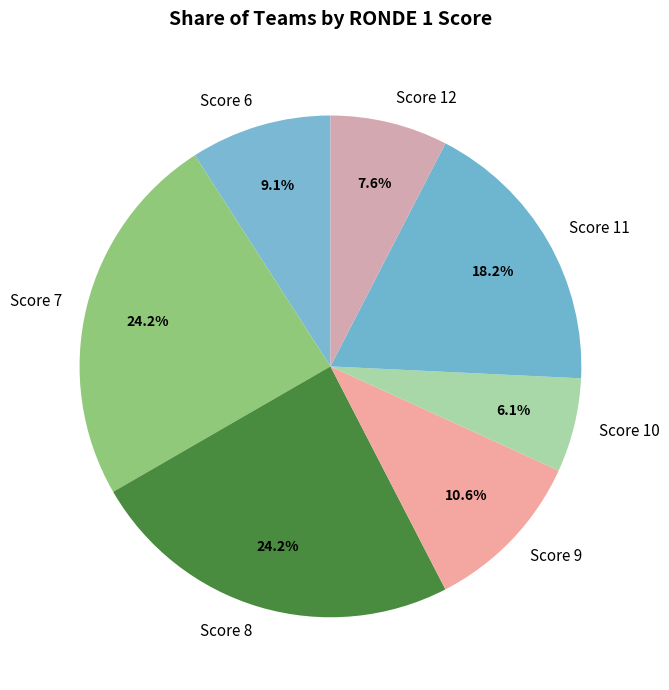

Does any single category account for the majority?

No